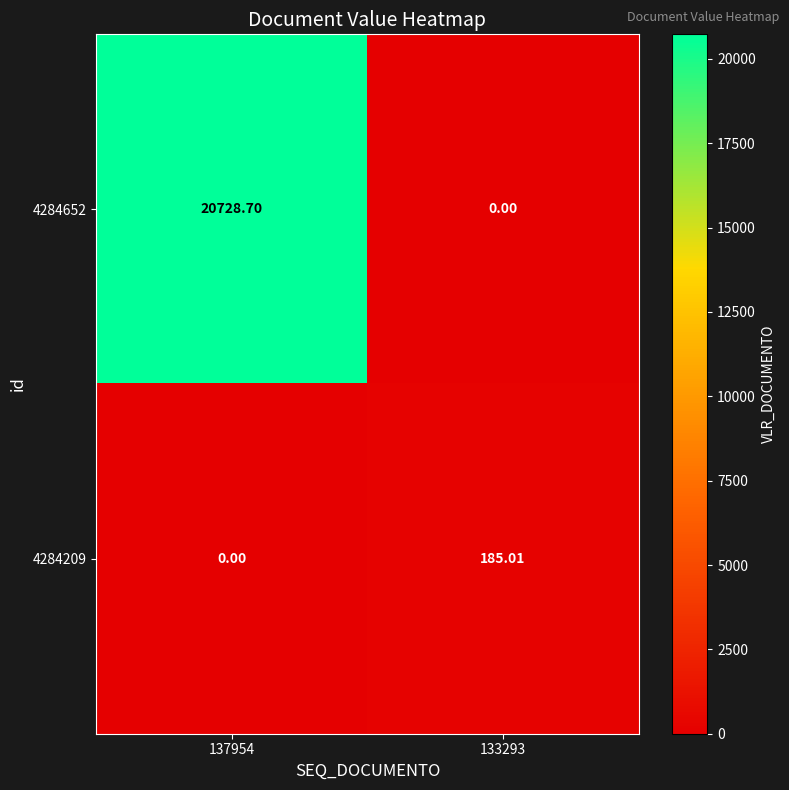

Count the number of categories in the chart.

2